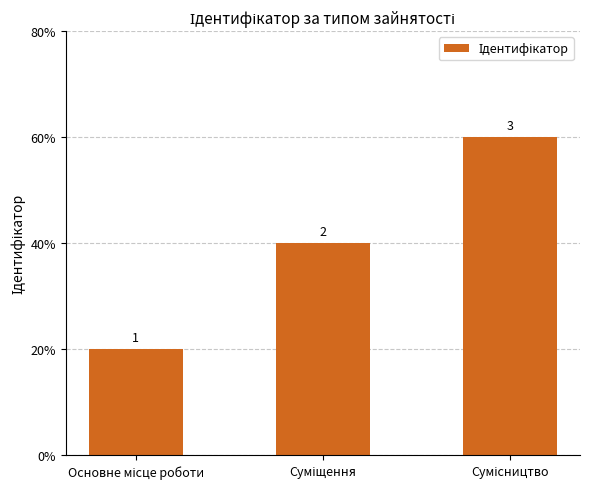

Are the bars horizontal?

No